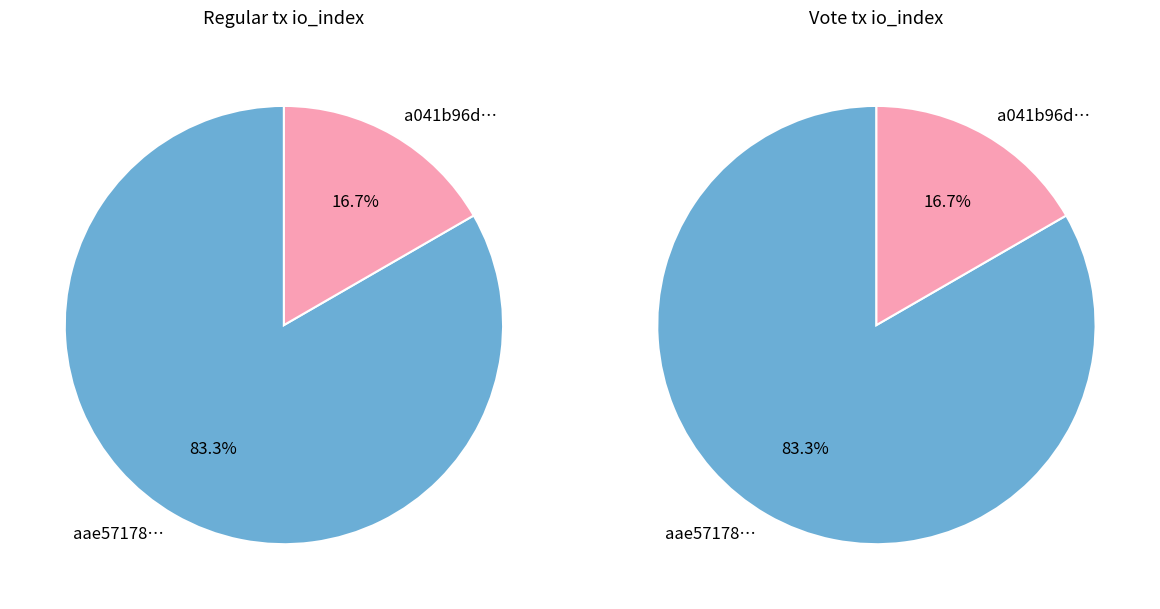

What is the total percentage of Regular and Vote?

100.0%